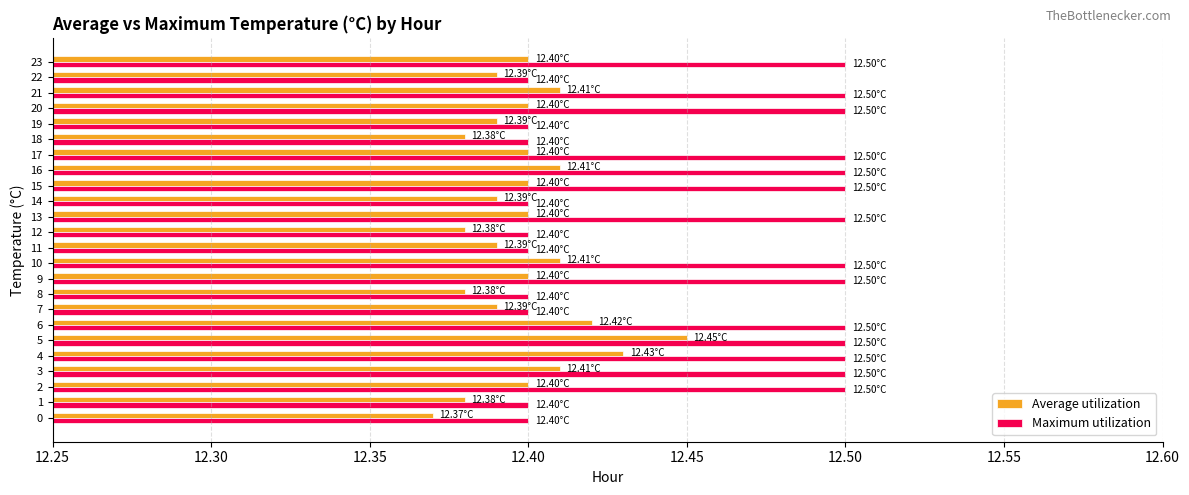

What is the average value of the Maximum utilization series?

12.5